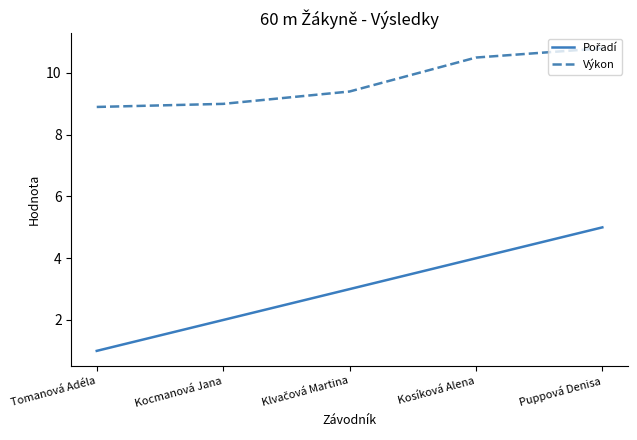

What is the smallest value displayed?

1.0